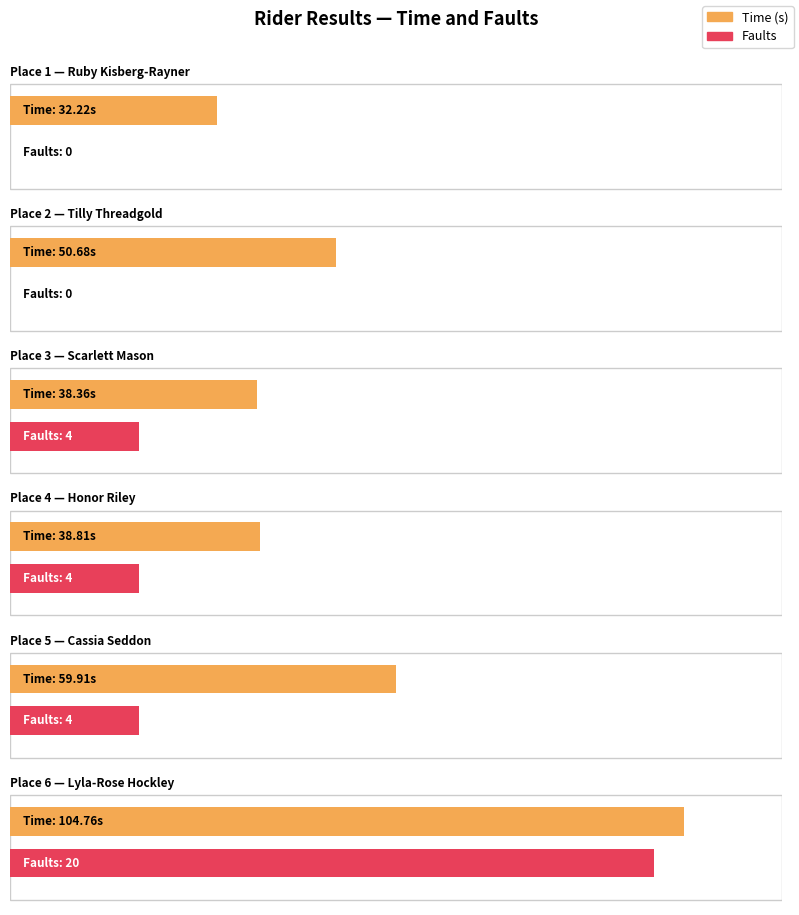

Rank the categories by value from lowest to highest.

Ruby Kisberg-Rayner
(0 faults), Scarlett Mason
(4 faults), Honor Riley
(4 faults), Tilly Threadgold
(0 faults), Cassia Seddon
(4 faults), Lyla-Rose Hockley
(20 faults)